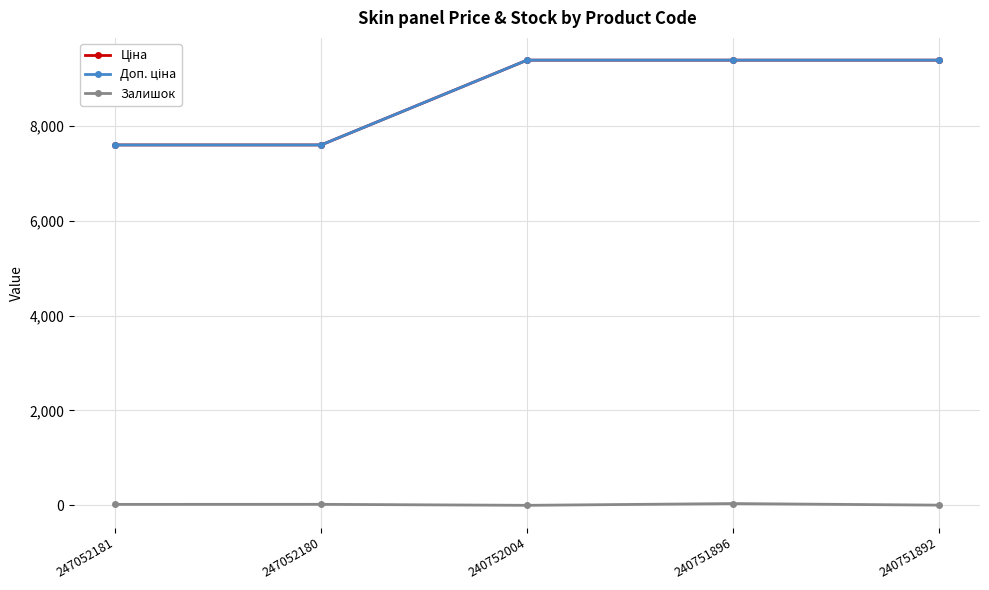

Which label corresponds to the largest value in the chart?

240752004